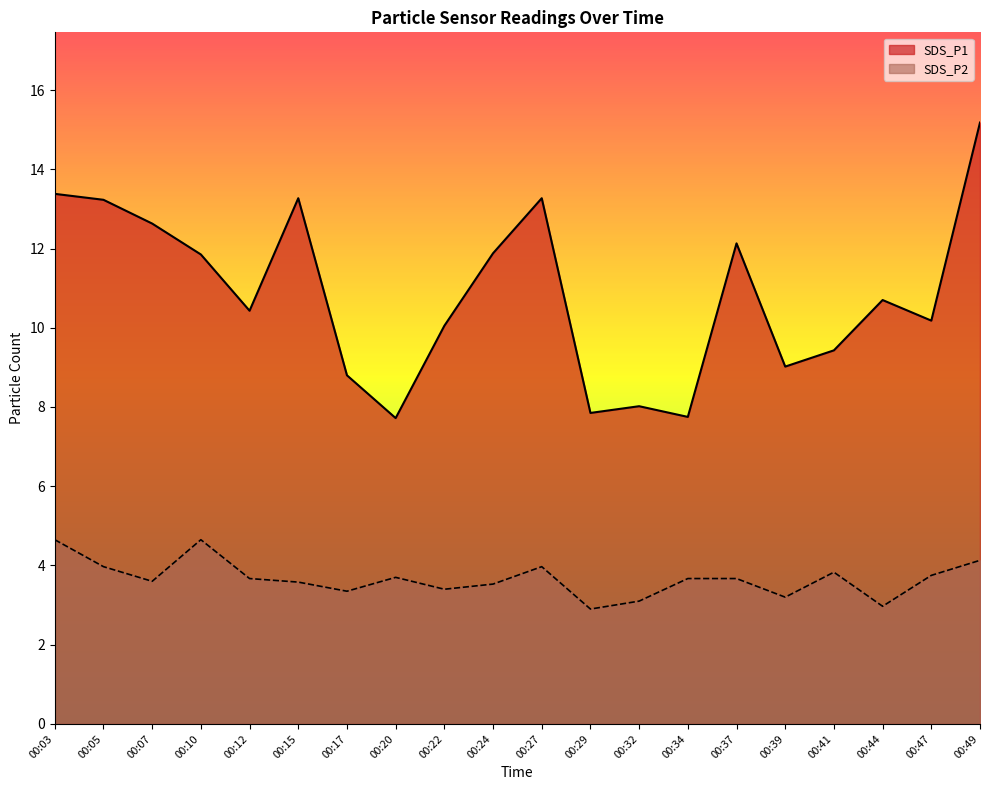

What is the value of the SDS_P1 point at the 4th from the left?

11.8